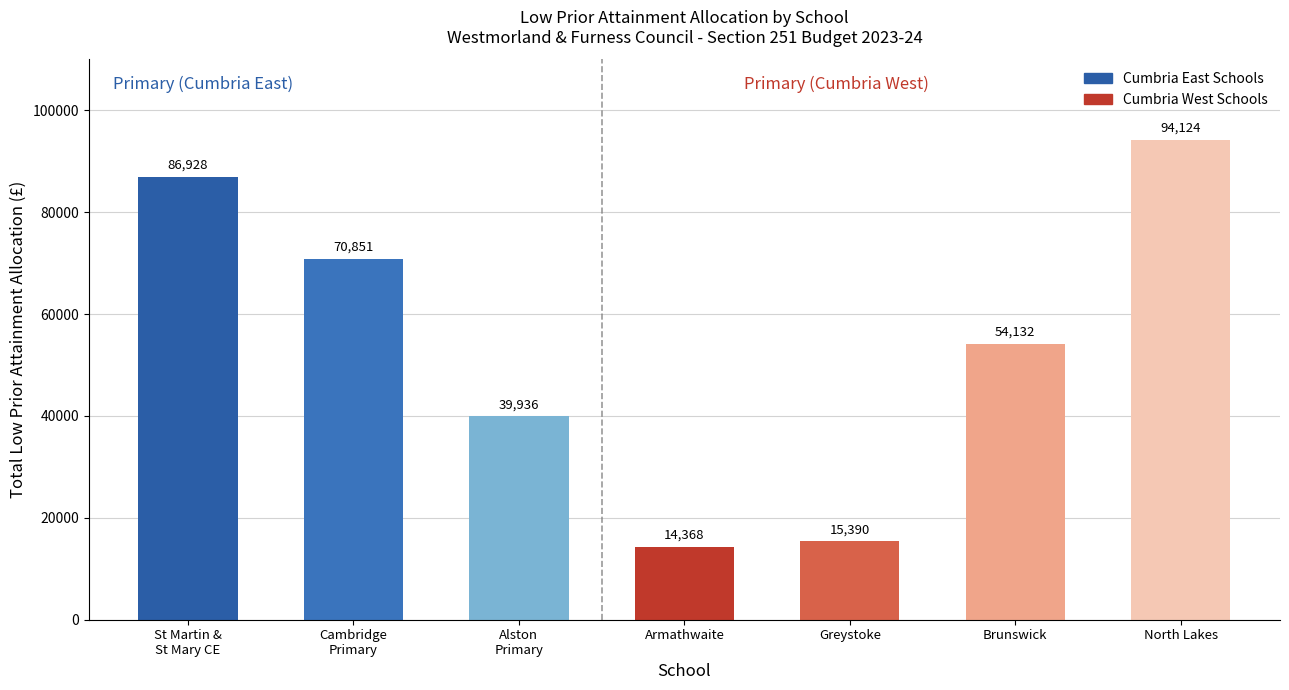

What is the sum of all values?

375727.9